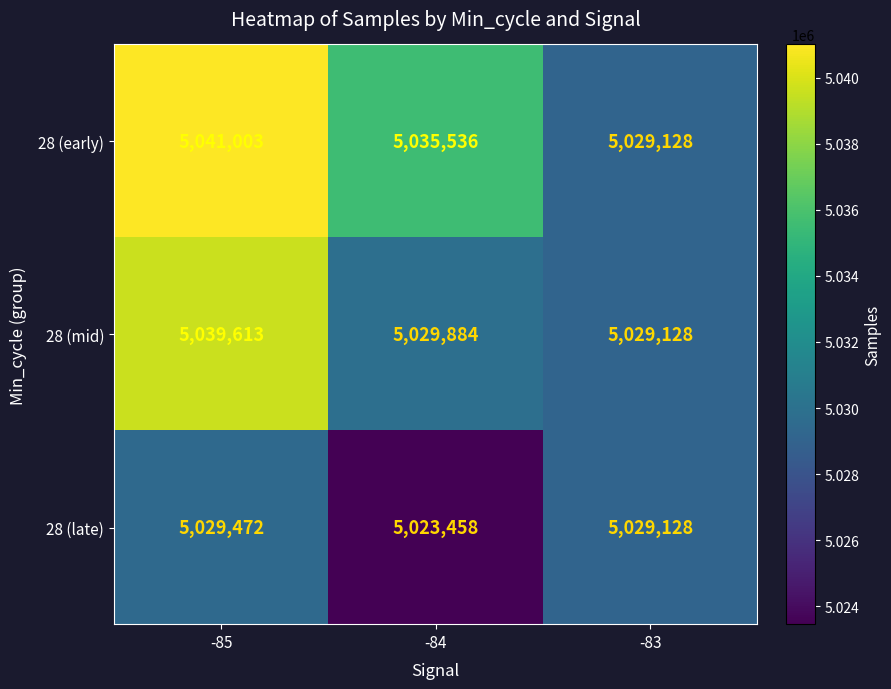

Is the value of 28 (late) at -83 greater than the value of 28 (early) at -85?

No